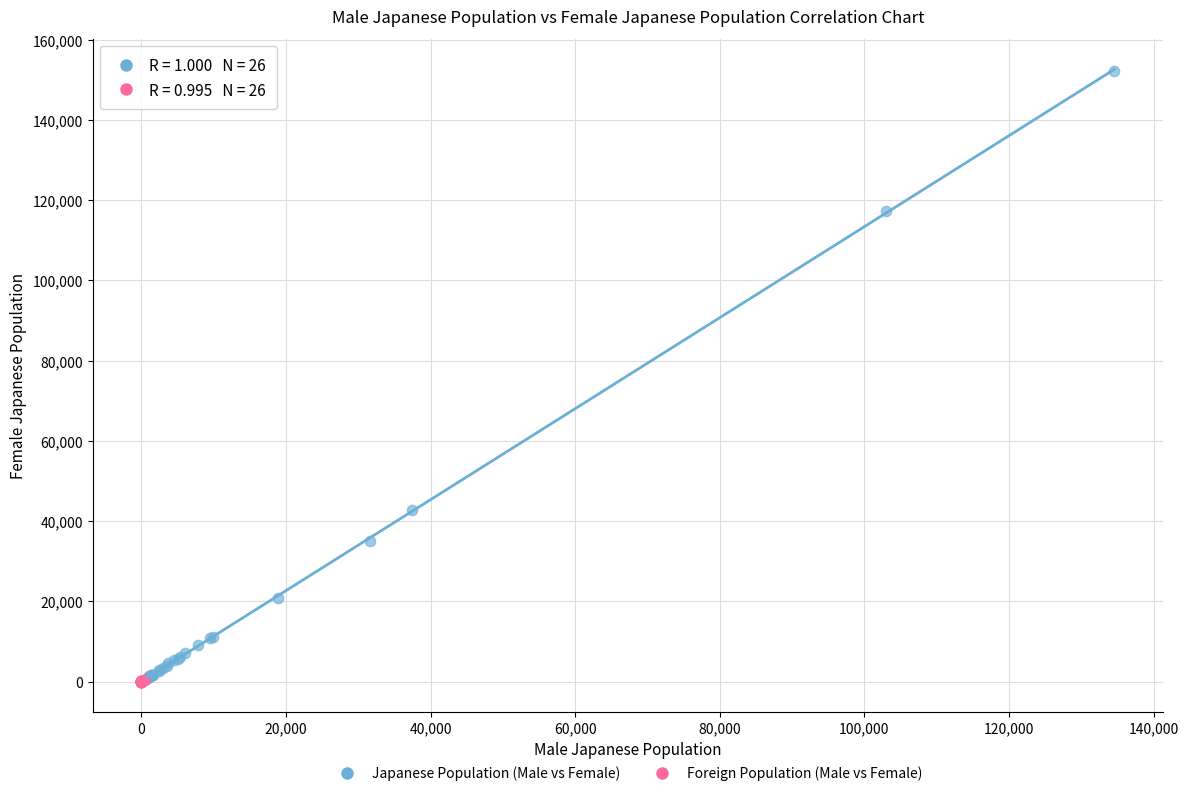

Which series has the widest spread of Y values?

Japanese Population (Male vs Female)